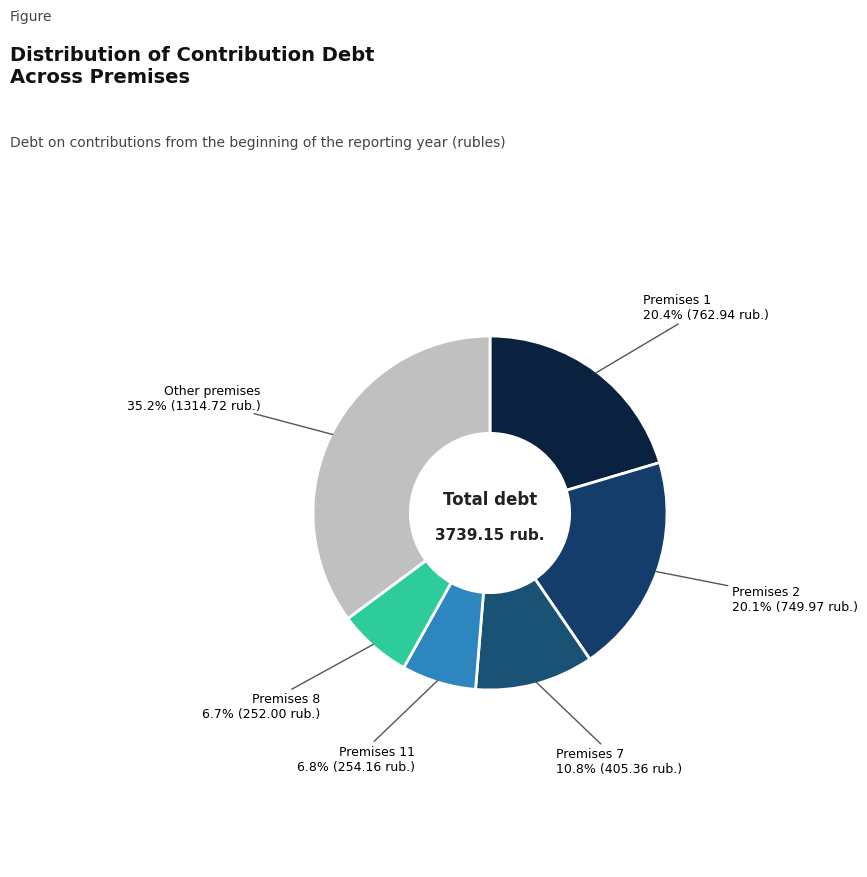

Count the number of slices in the pie.

6